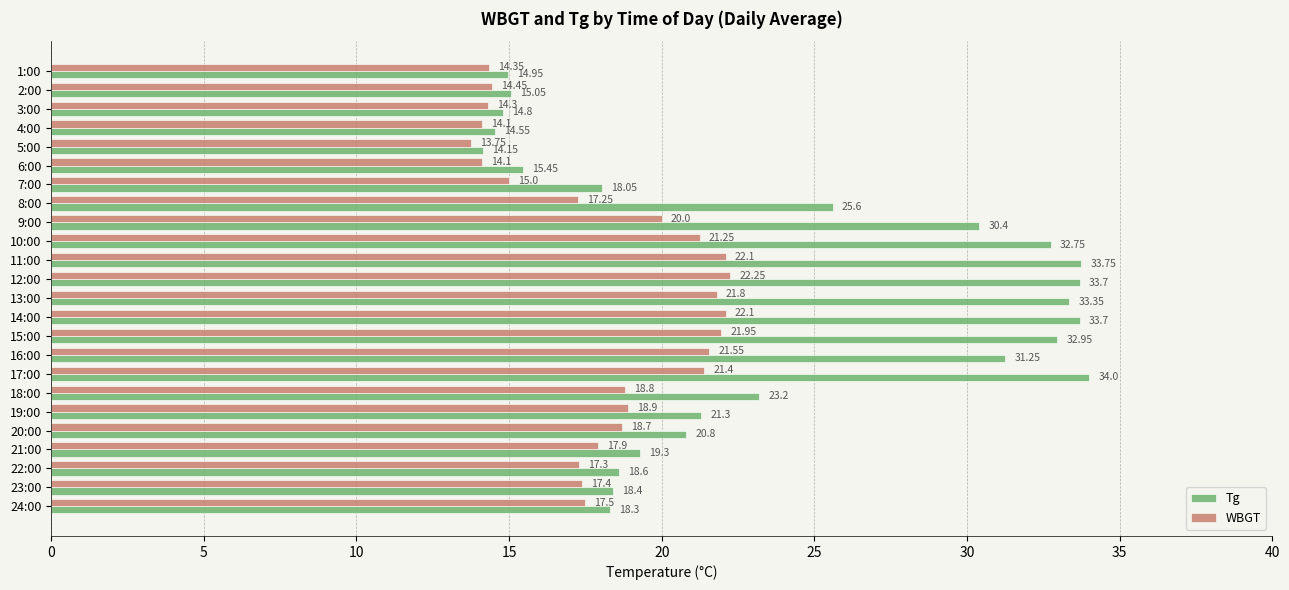

At 5:00, list the series in order from largest to smallest.

Tg, WBGT